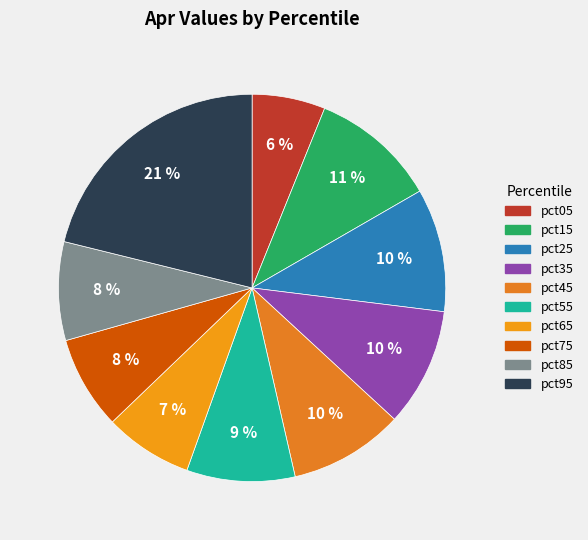

To the nearest percent, what is the difference between the pct85 and pct05 slice percentages?

2%